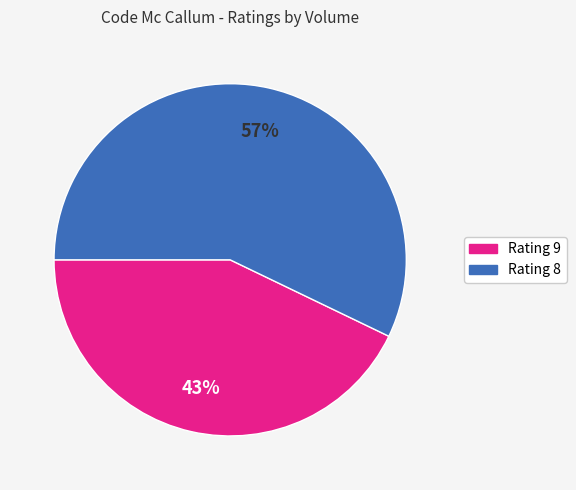

To the nearest percent, what is the average slice percentage?

50%